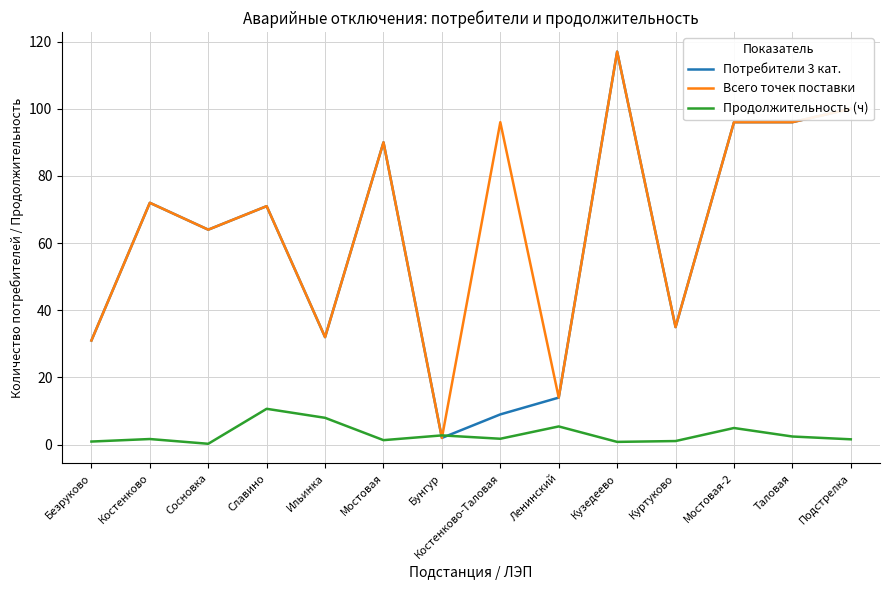

Which category has the highest value in the Всего точек поставки series?

Кузедеево